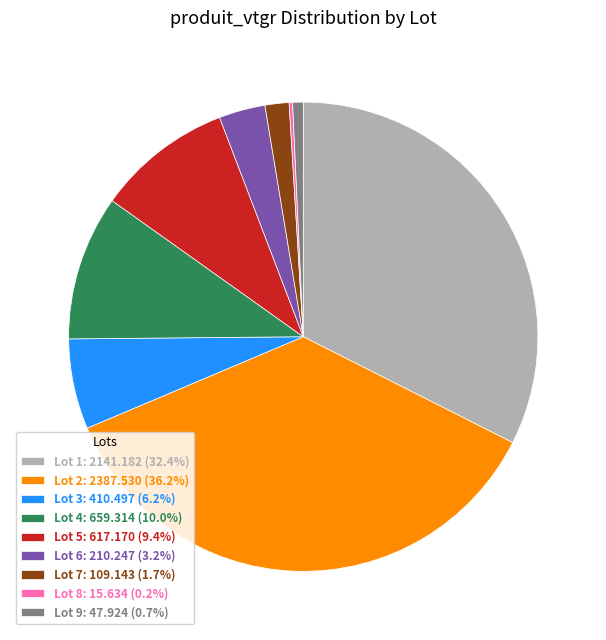

What is the ratio of the value at Lot 5: 617.170 (9.4%) to the value at Lot 9: 47.924 (0.7%)?

12.9